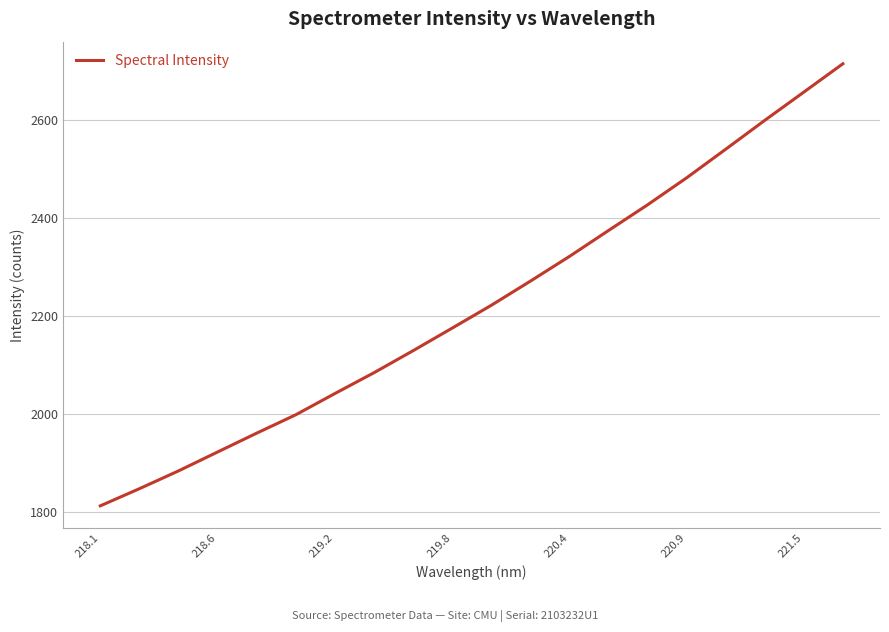

What is the minimum value shown in the chart?

1811.8